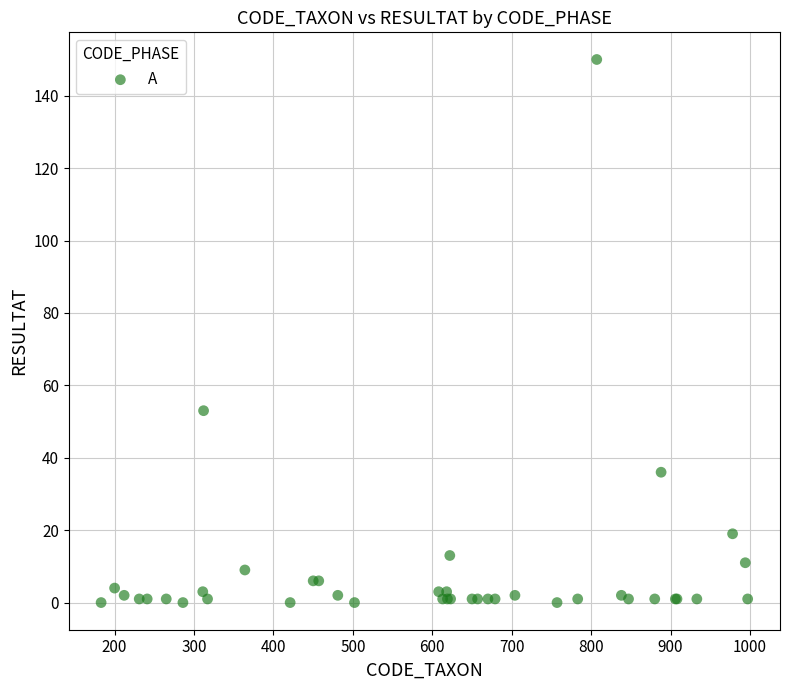

What Y value in the scatter plot is closest to 75?

53